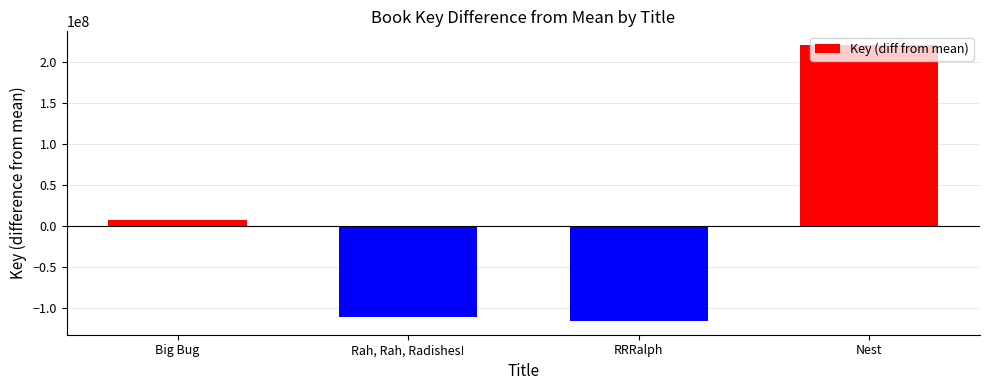

How many data points does each series have?

4